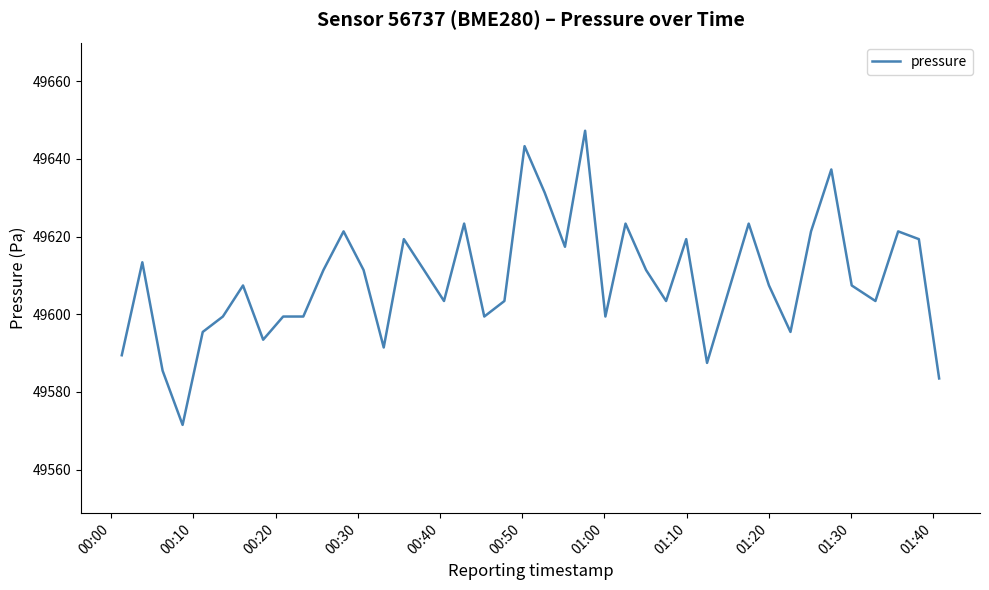

What is the average value?

49608.8